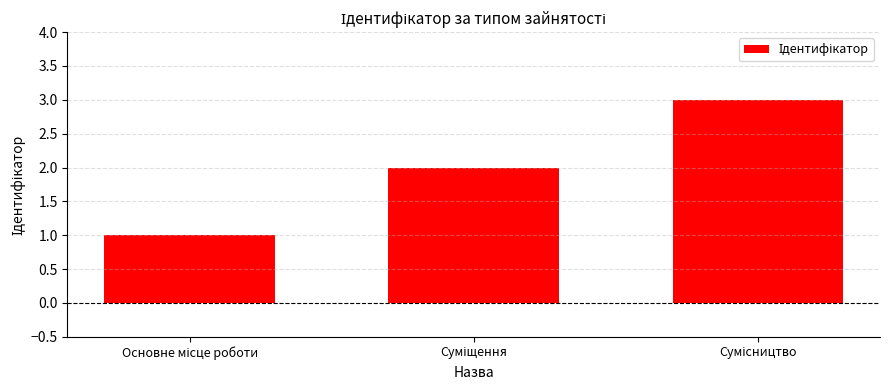

What is the greatest value displayed?

3